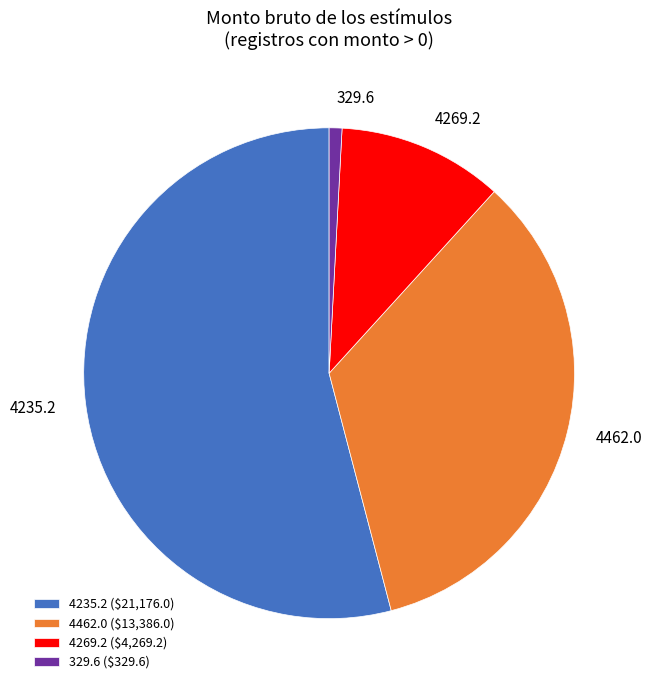

How many segments does this pie chart have?

4